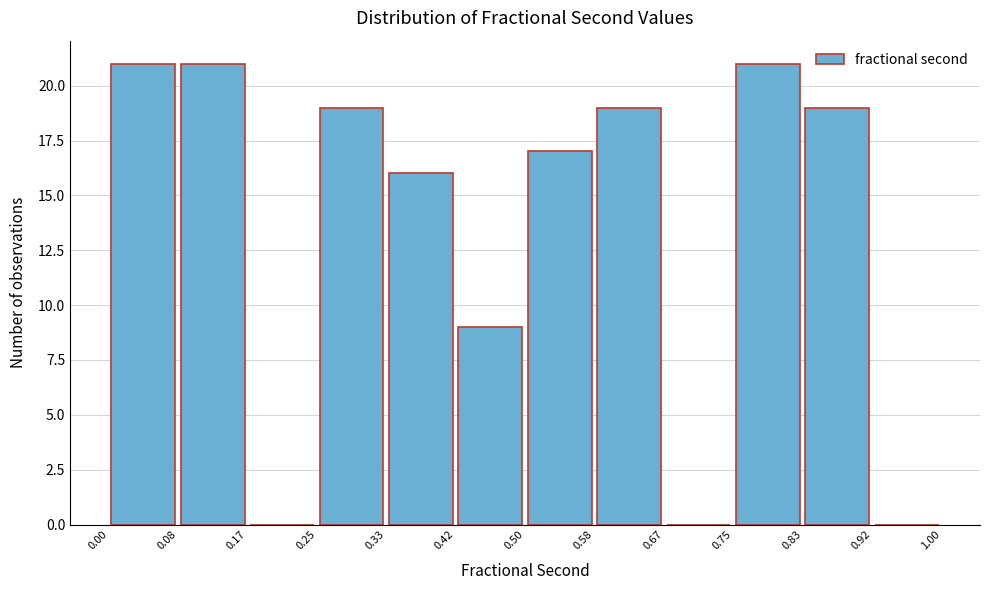

Reading left to right, transcribe this chart: for each bar, give the range it covers on the x-axis and its height. The values are not printed on the chart, so give them approximately, as read against the axis.

0.00 to 0.08: 21
0.08 to 0.17: 21
0.17 to 0.25: 0
0.25 to 0.33: 19
0.33 to 0.42: 16
0.42 to 0.50: 9
0.50 to 0.58: 17
0.58 to 0.67: 19
0.67 to 0.75: 0
0.75 to 0.83: 21
0.83 to 0.92: 19
0.92 to 1.00: 0